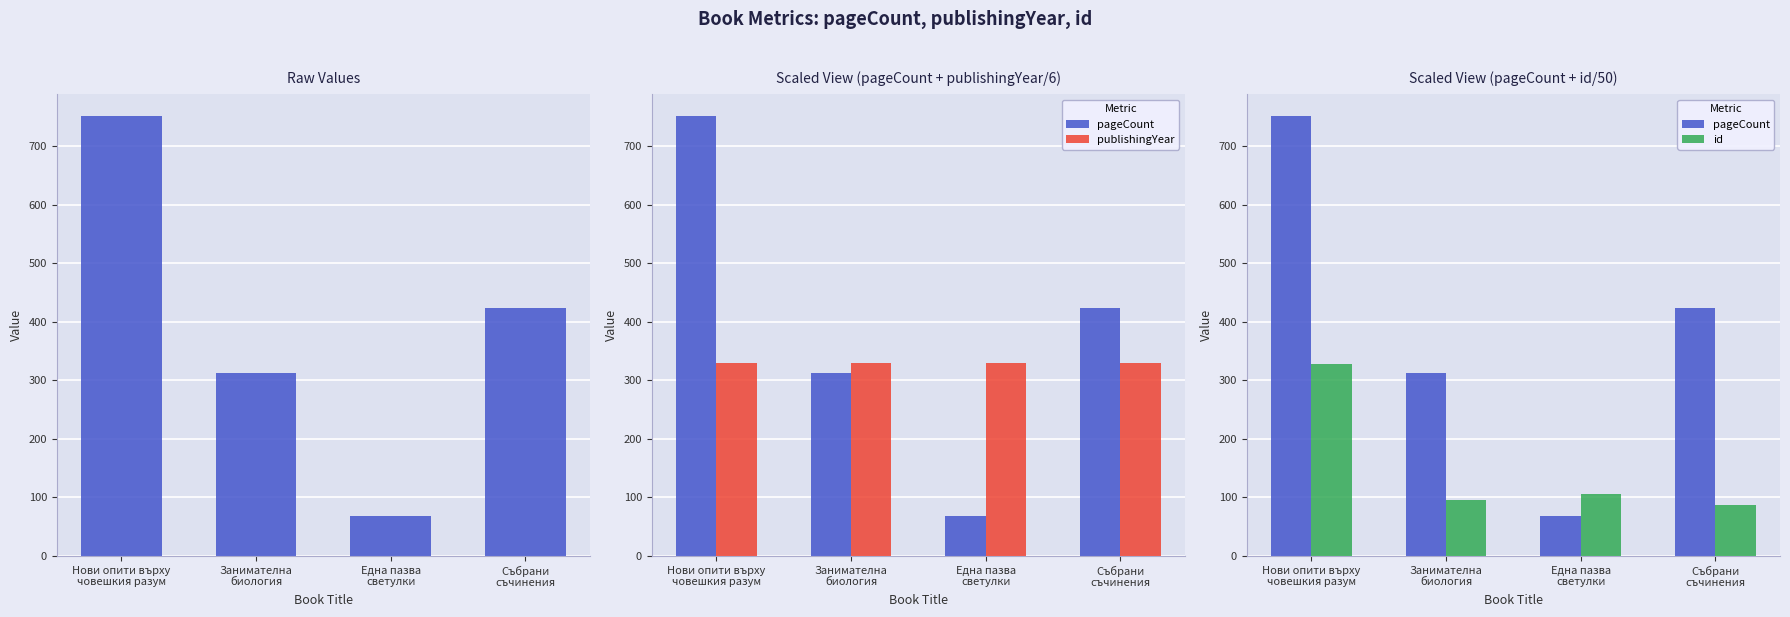

At which category is the sum across all series the highest?

Нови опити върху
човешкия разум